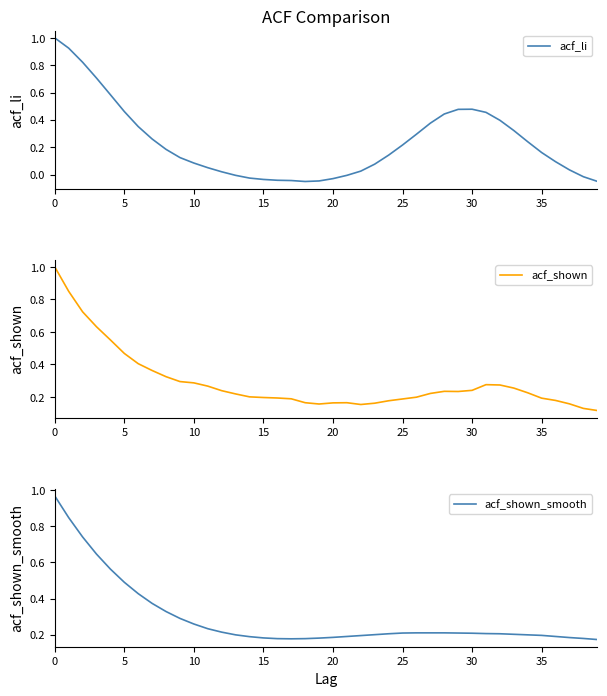

What is the label of the 29th point from the left?

28